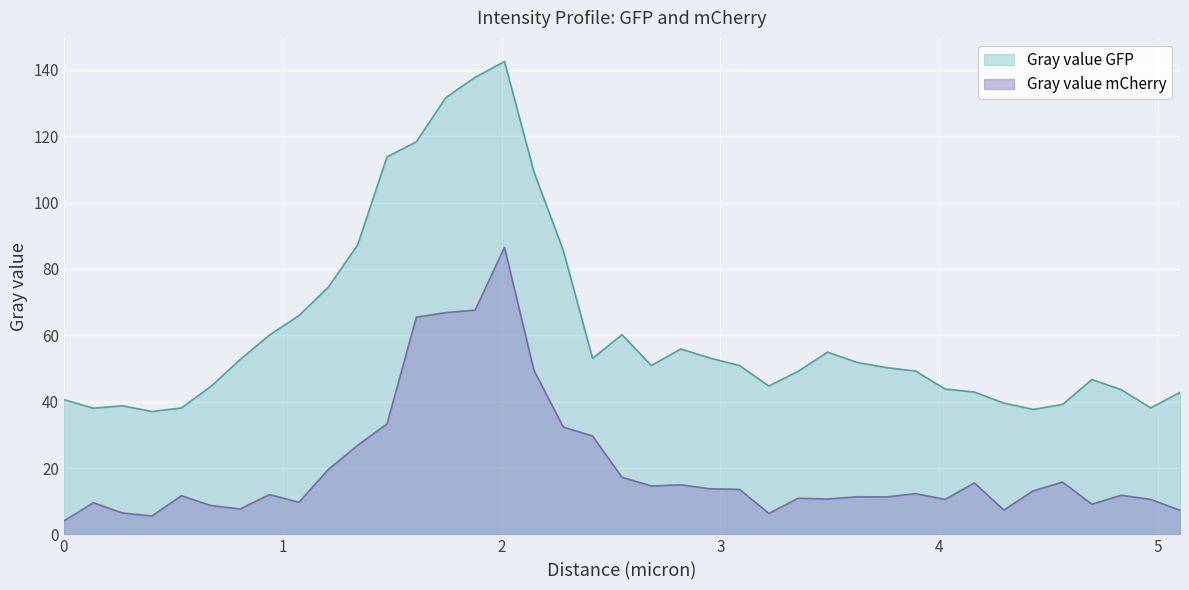

Does the chart display data point markers on the line(s)?

No